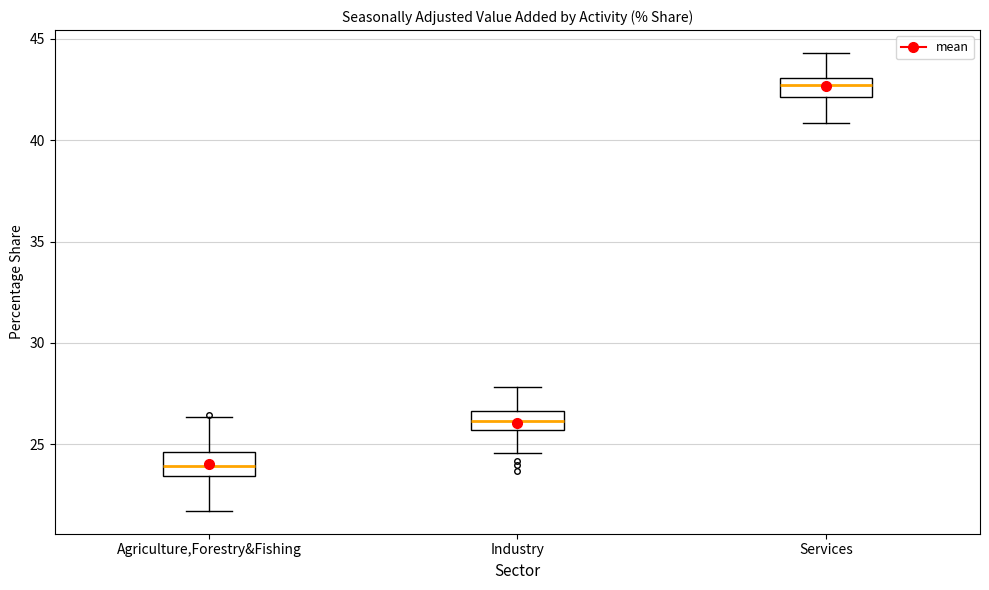

Where does the median line of the box for Agriculture,Forestry&Fishing sit on the y-axis? The values are not printed on the chart, so give them approximately, as read against the axis.

24.0